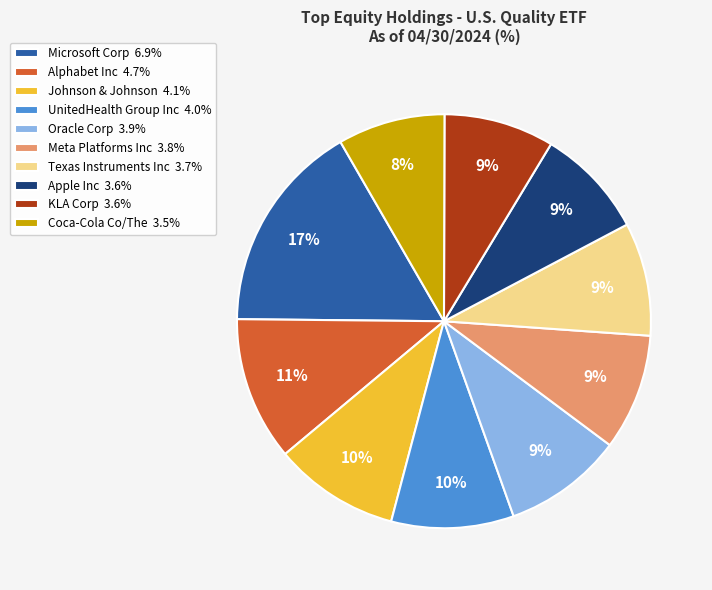

Is the sum of UnitedHealth Group Inc 4.0% and Microsoft Corp 6.9% greater than half?

No